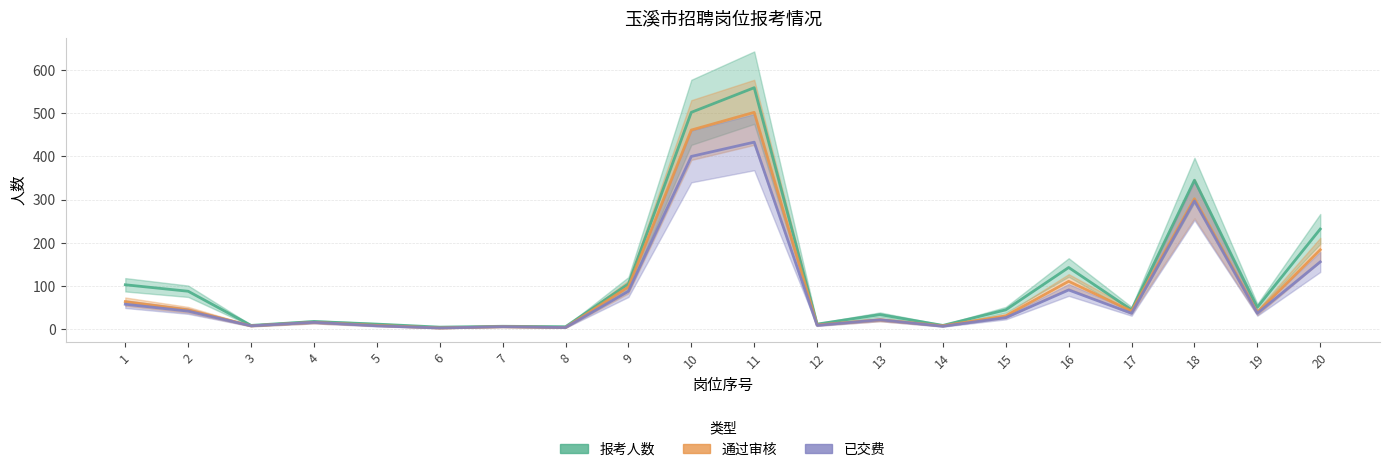

What is the difference between the highest and lowest values at 18?

48